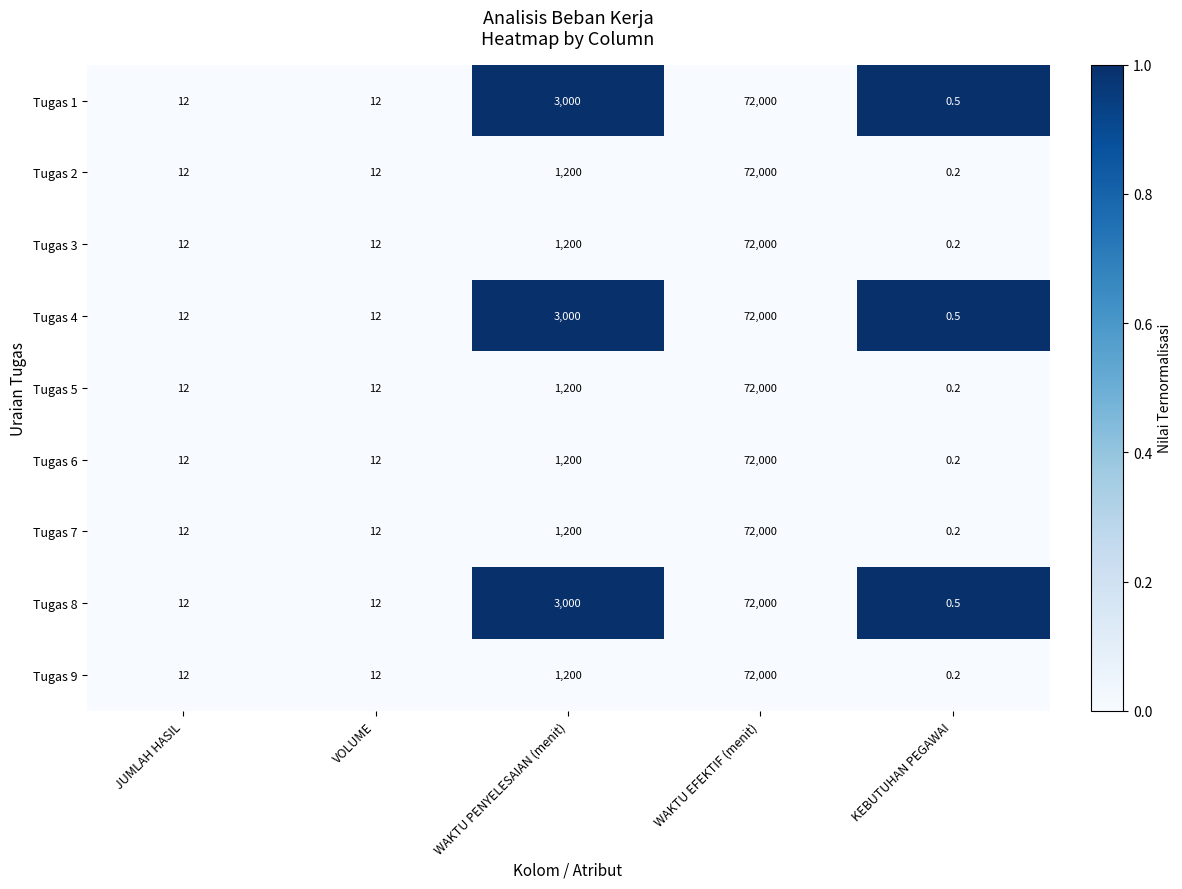

At which category is the sum across all series the highest?

WAKTU EFEKTIF (menit)